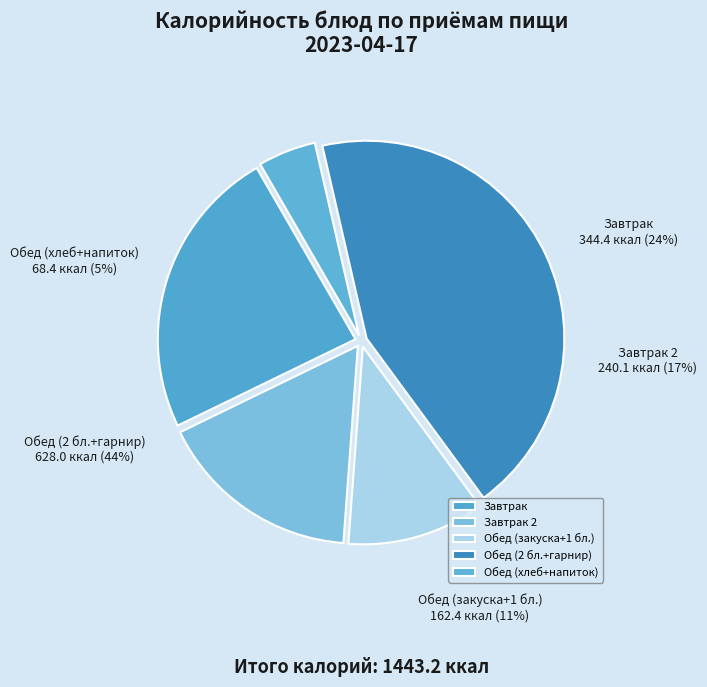

True or false: салат из квашенной капусты accounts for 1% of the total.

False